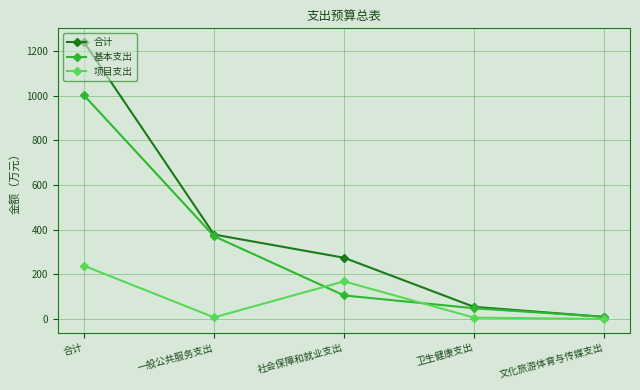

How many lines are shown in the chart?

3